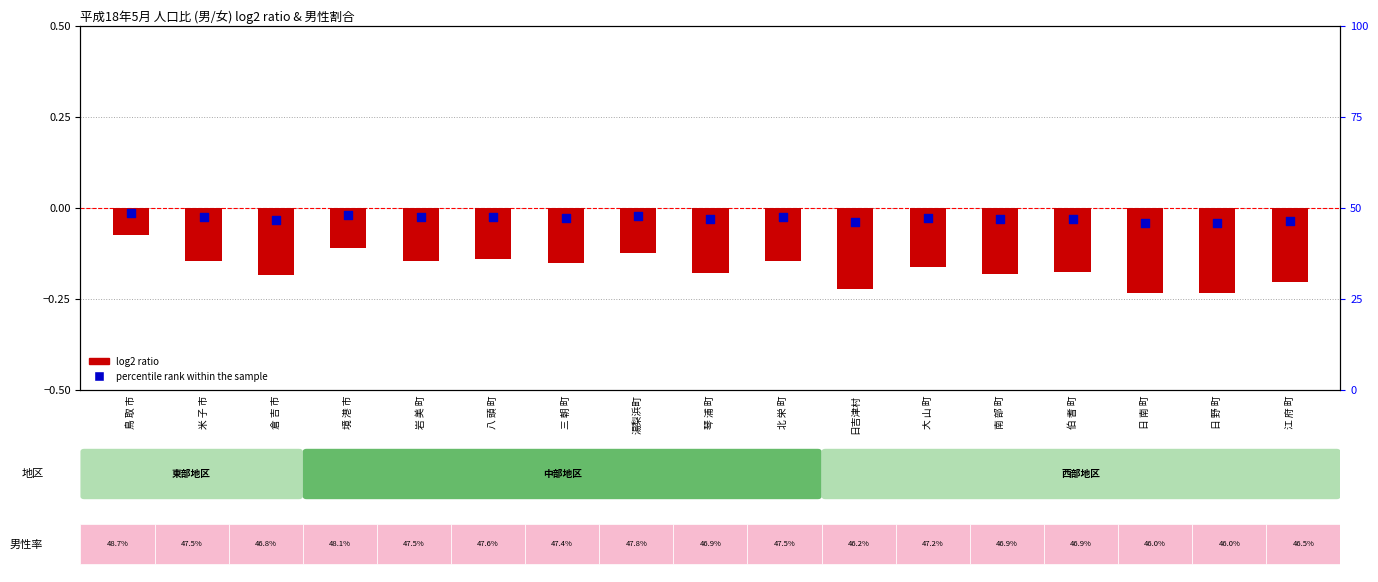

Is the value of percentile rank within the sample at 岩 美 町 greater than the value of log2 ratio at 南 部 町?

Yes